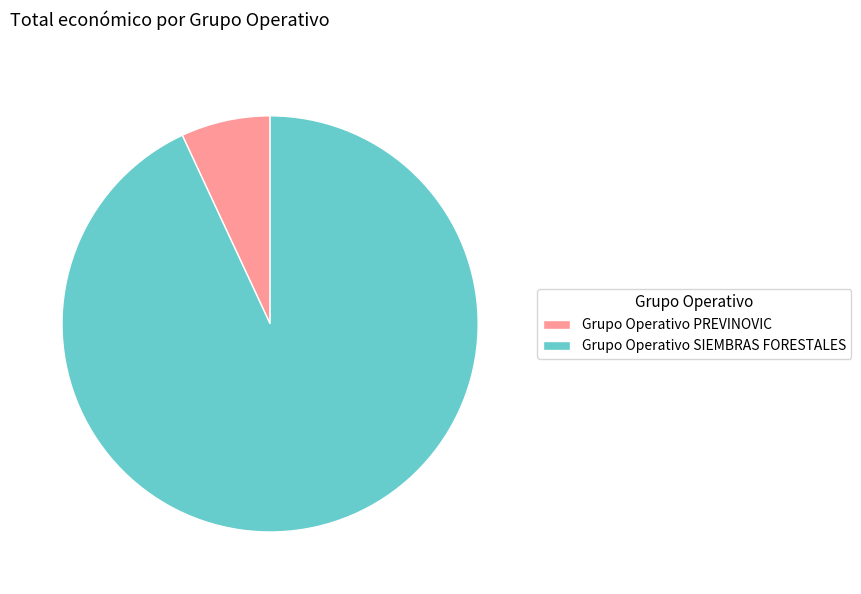

Which slice is the largest?

Grupo Operativo SIEMBRAS FORESTALES